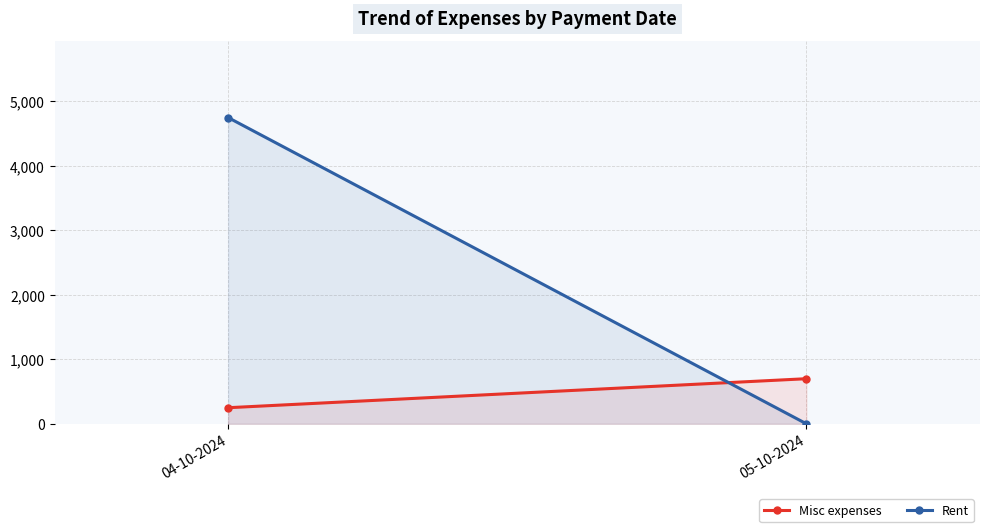

Is it true that Misc expenses equals 250 at 04-10-2024?

True